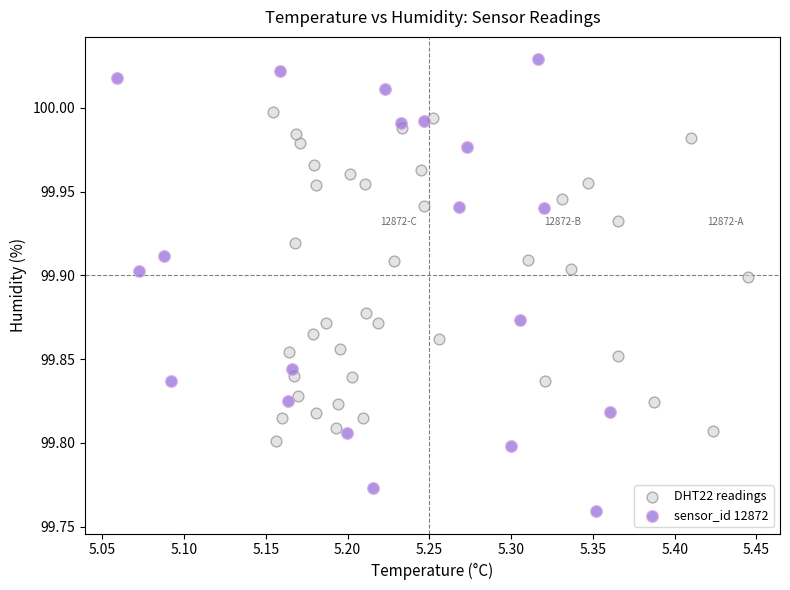

Which series has the largest Y range (max minus min)?

sensor_id 12872